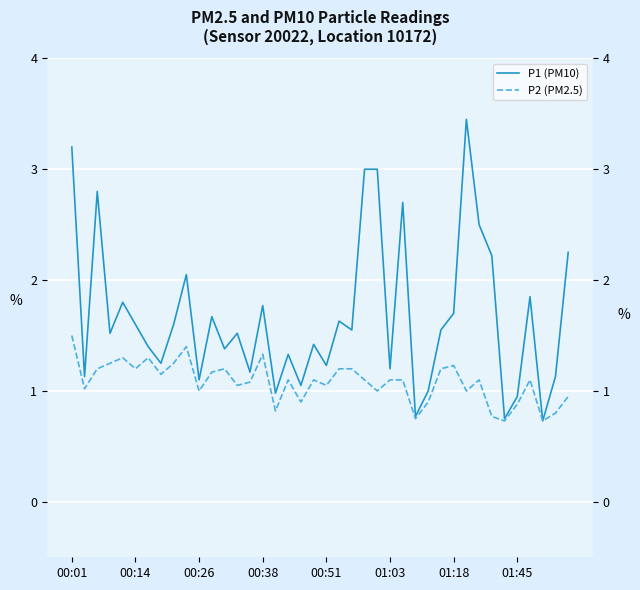

What is the smallest value displayed?

0.7